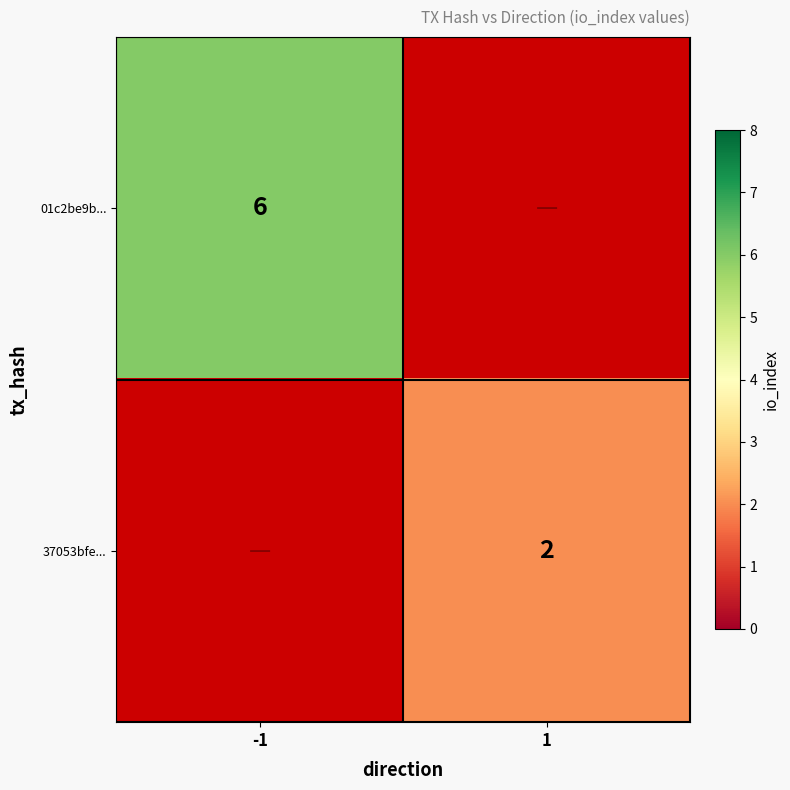

At which label is 01c2be9b... closest to 6?

-1